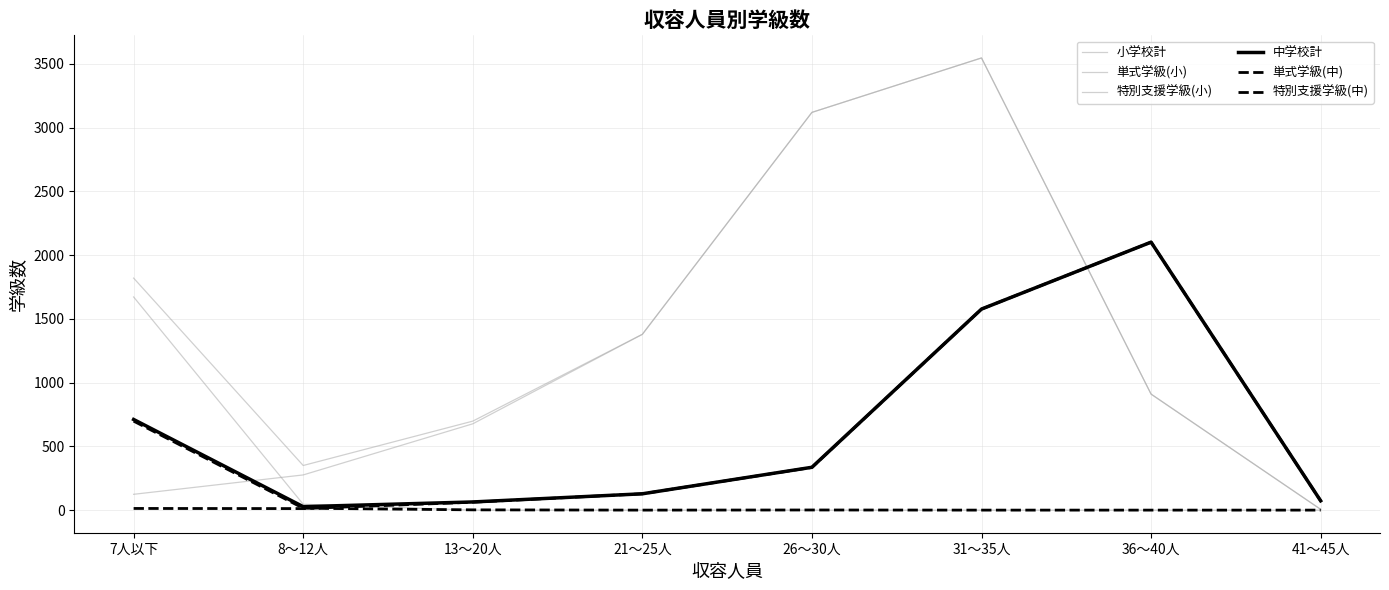

What is the total value across all series at 7人以下?

5038